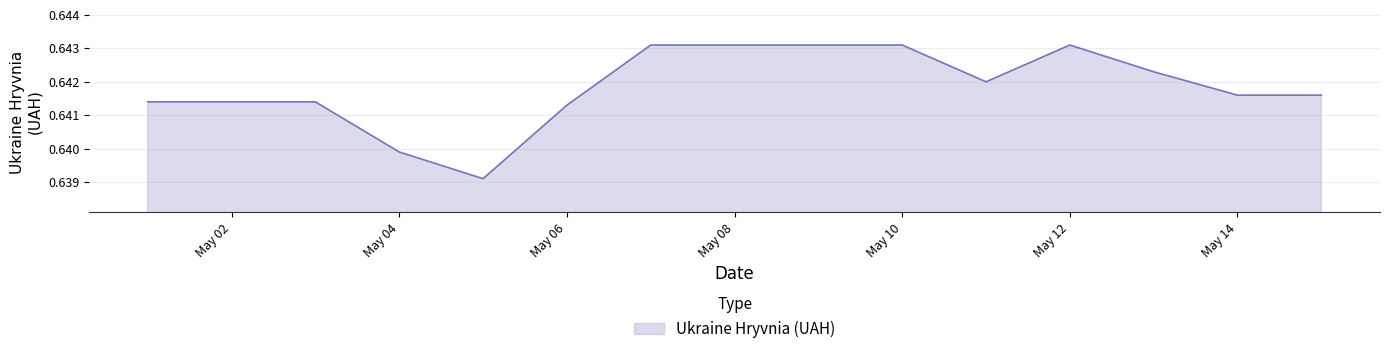

Where is the data nearest to the value 0?

2021-05-05